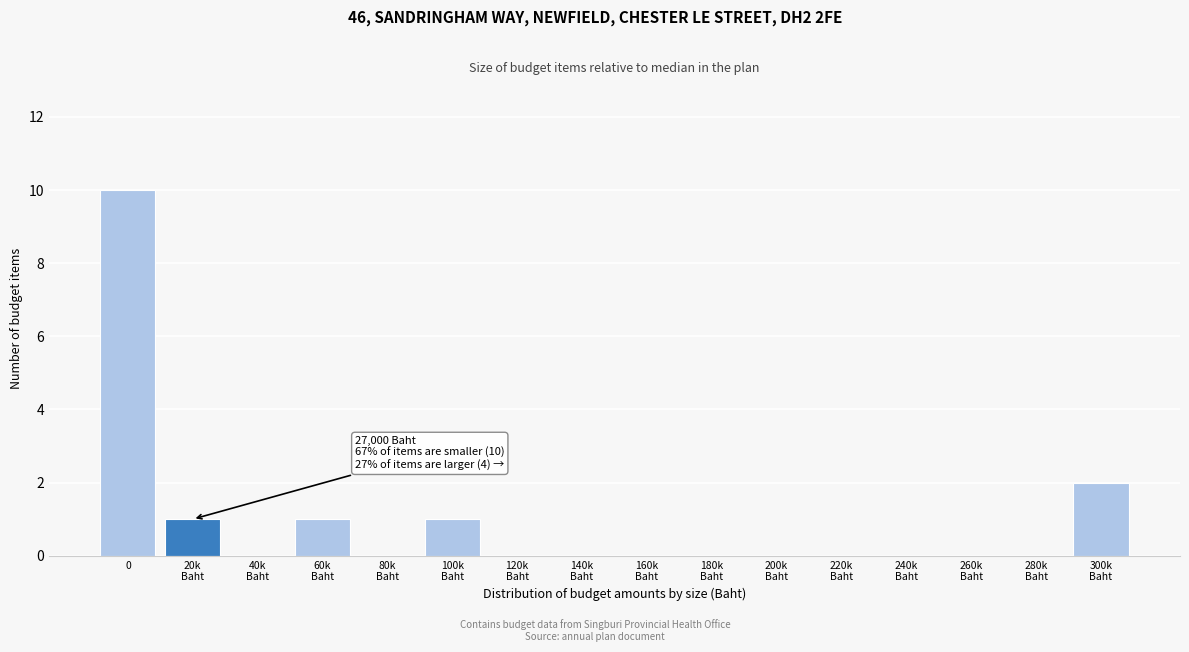

The chart shows a value of 4 at 0. True or false?

False